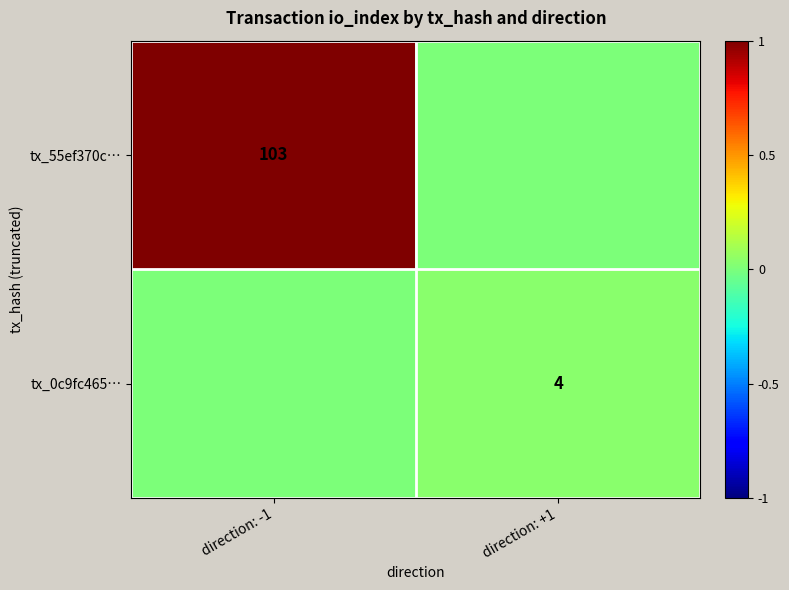

True or false: tx_0c9fc465… has a value of 2 at direction: +1.

False